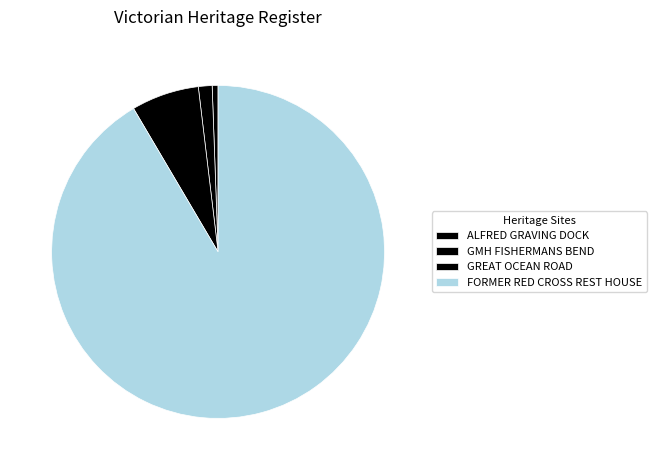

What percentage is the ALFRED GRAVING DOCK slice, to the nearest percent?

1%